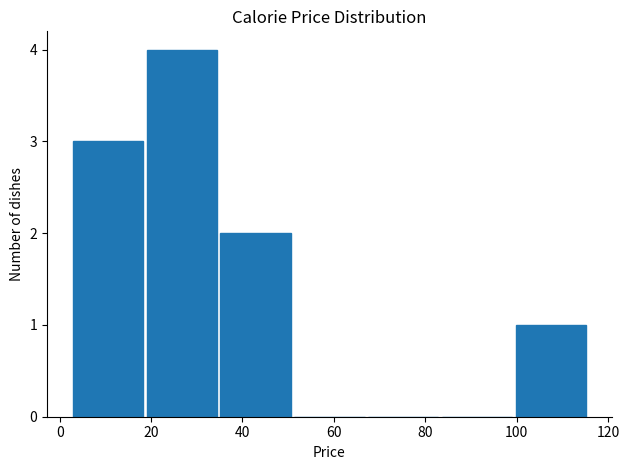

What is the height of the bar covering 20 to 36 on the x-axis? Neither the bar edges nor the heights are printed on the chart, so give them approximately, as read against the axes.

4